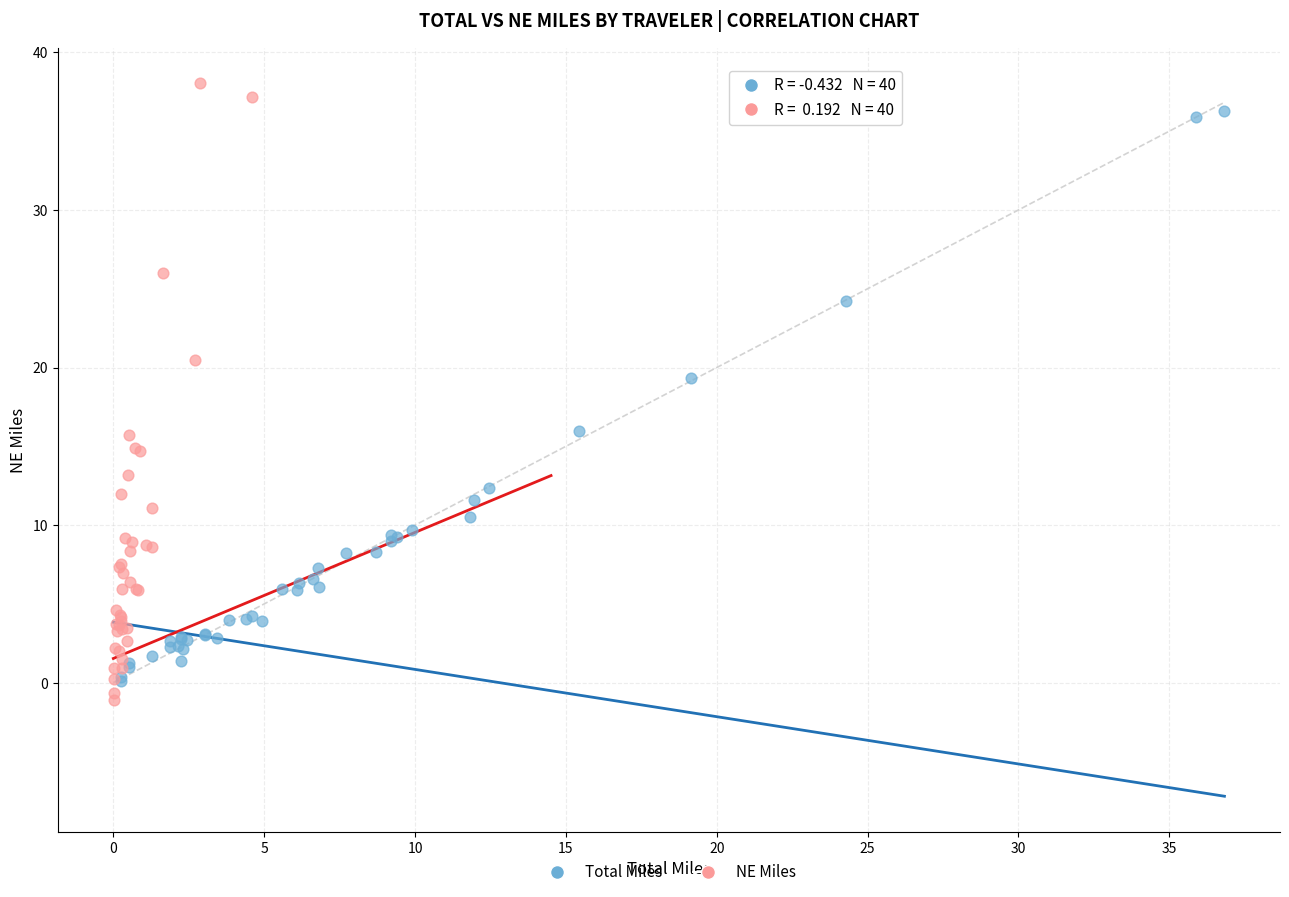

Which series contains the lowest Y value?

NE Miles